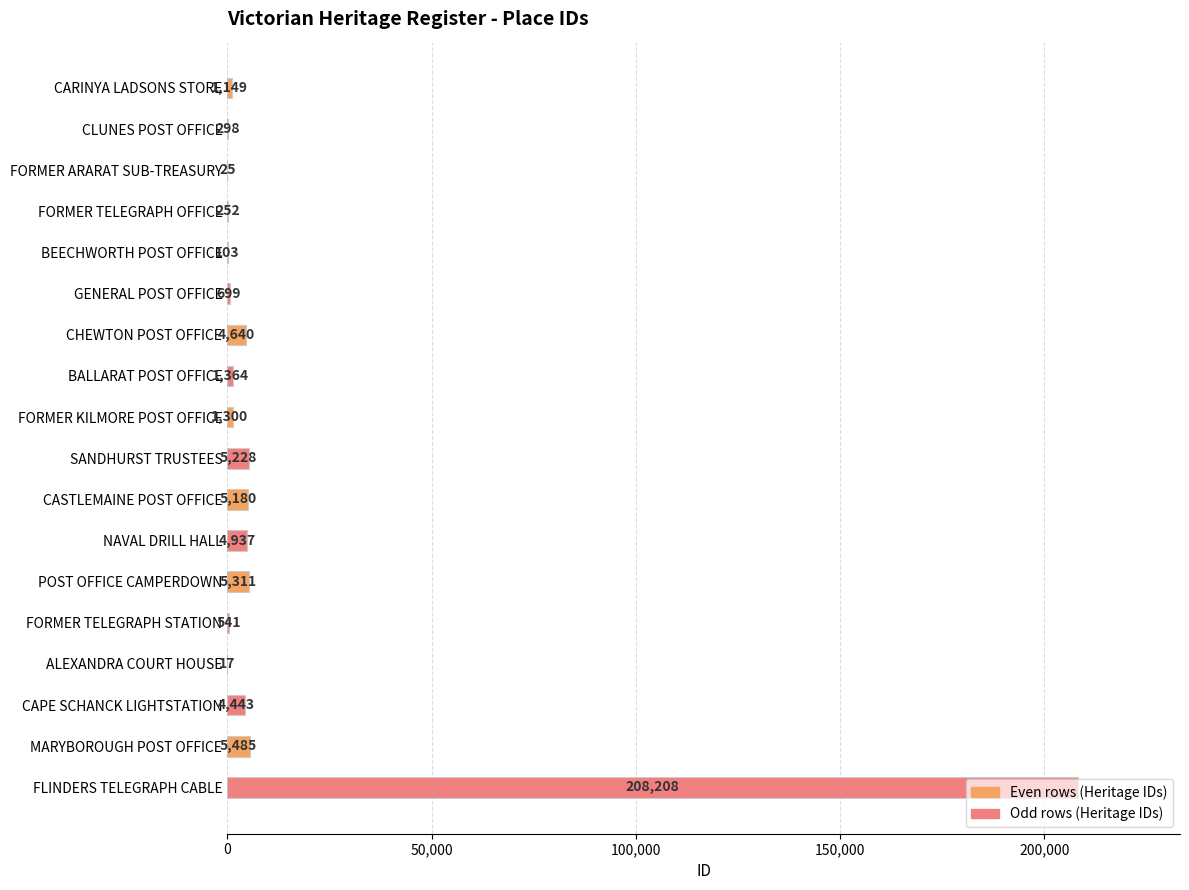

Which has a higher value, CHEWTON POST OFFICE or ALEXANDRA COURT HOUSE?

CHEWTON POST OFFICE